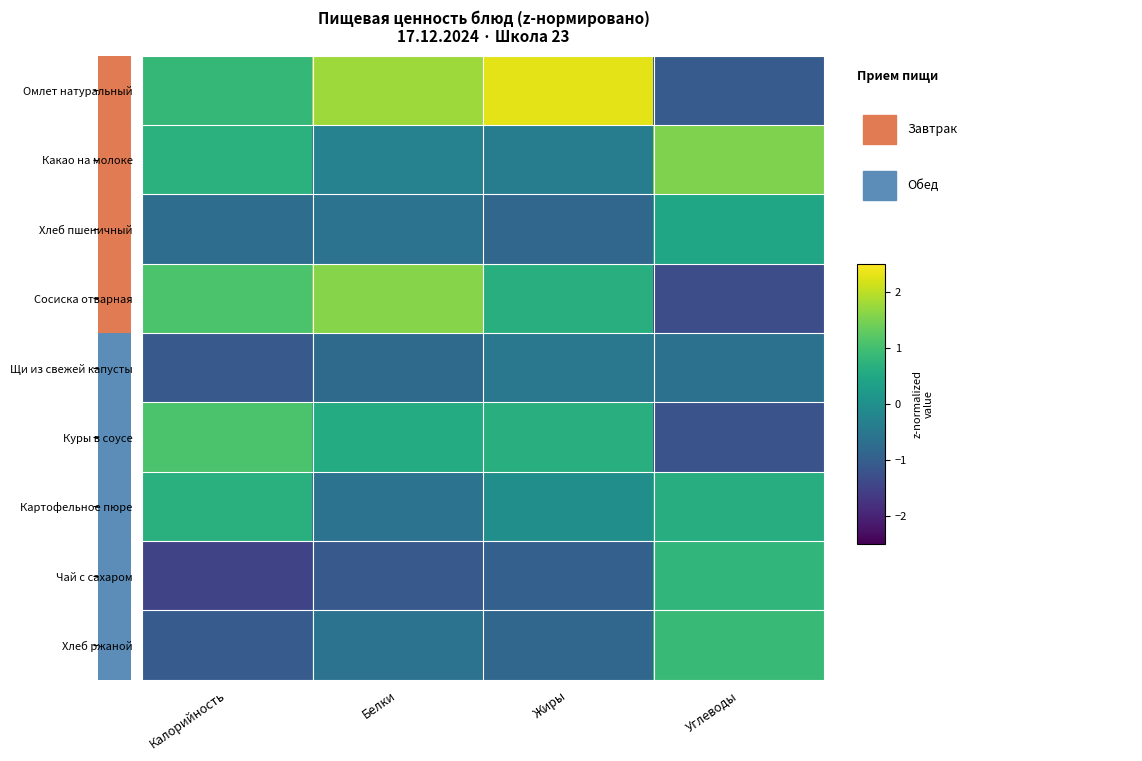

Which series has the largest range (max minus min)?

Омлет натуральный